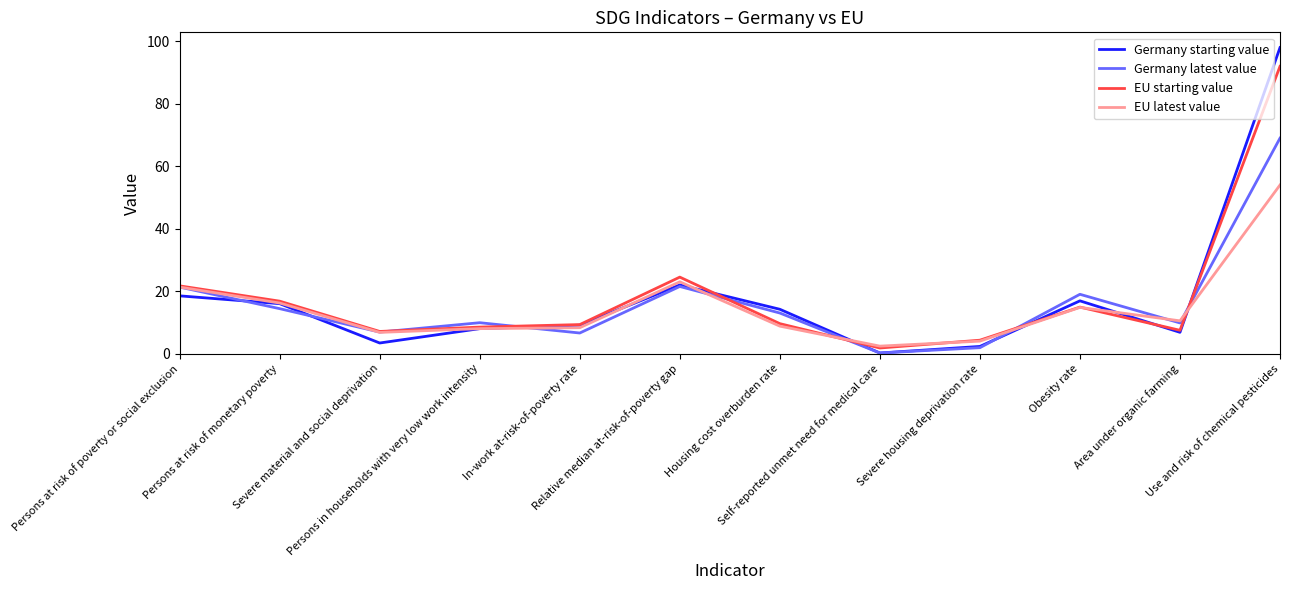

What is the greatest value displayed?

98.0